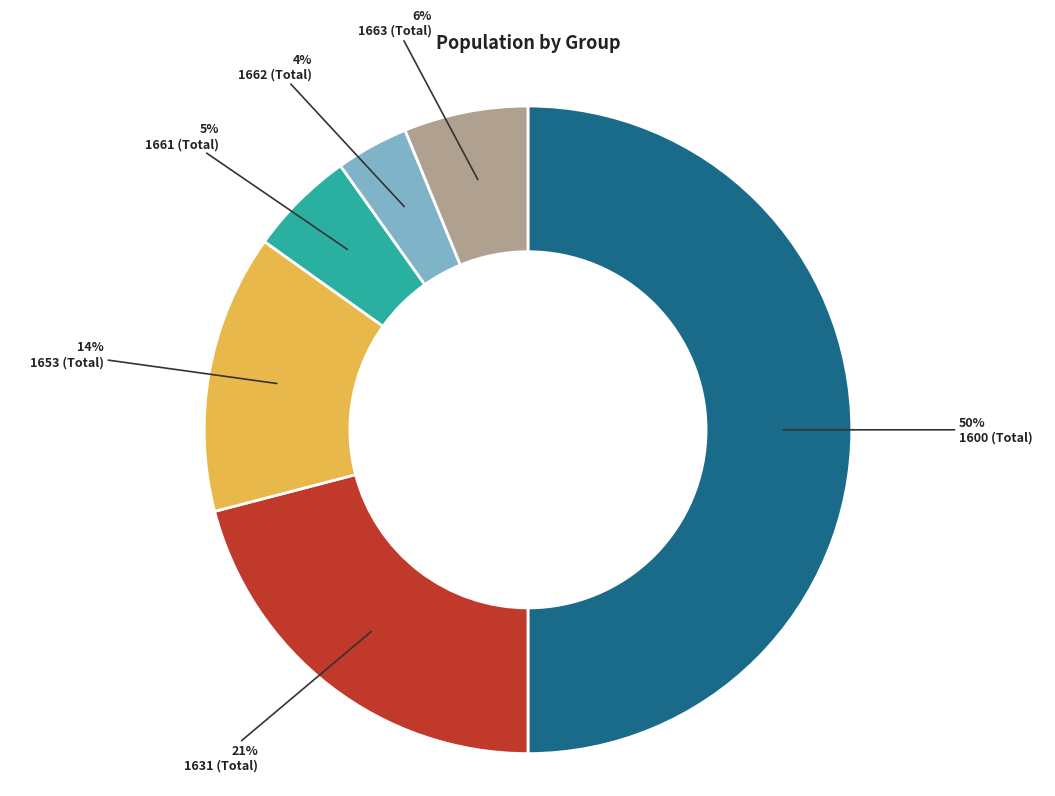

Which has a higher value, 1663 (Total) or 1631 (Total)?

1631 (Total)